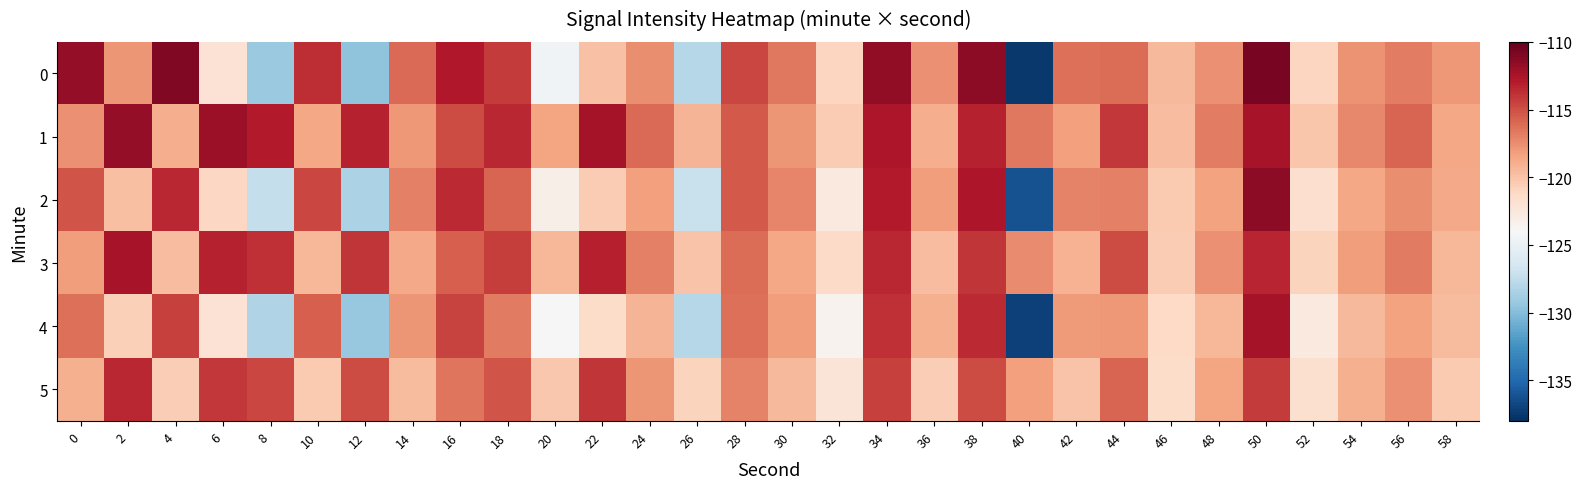

How many categories are shown in the chart?

30